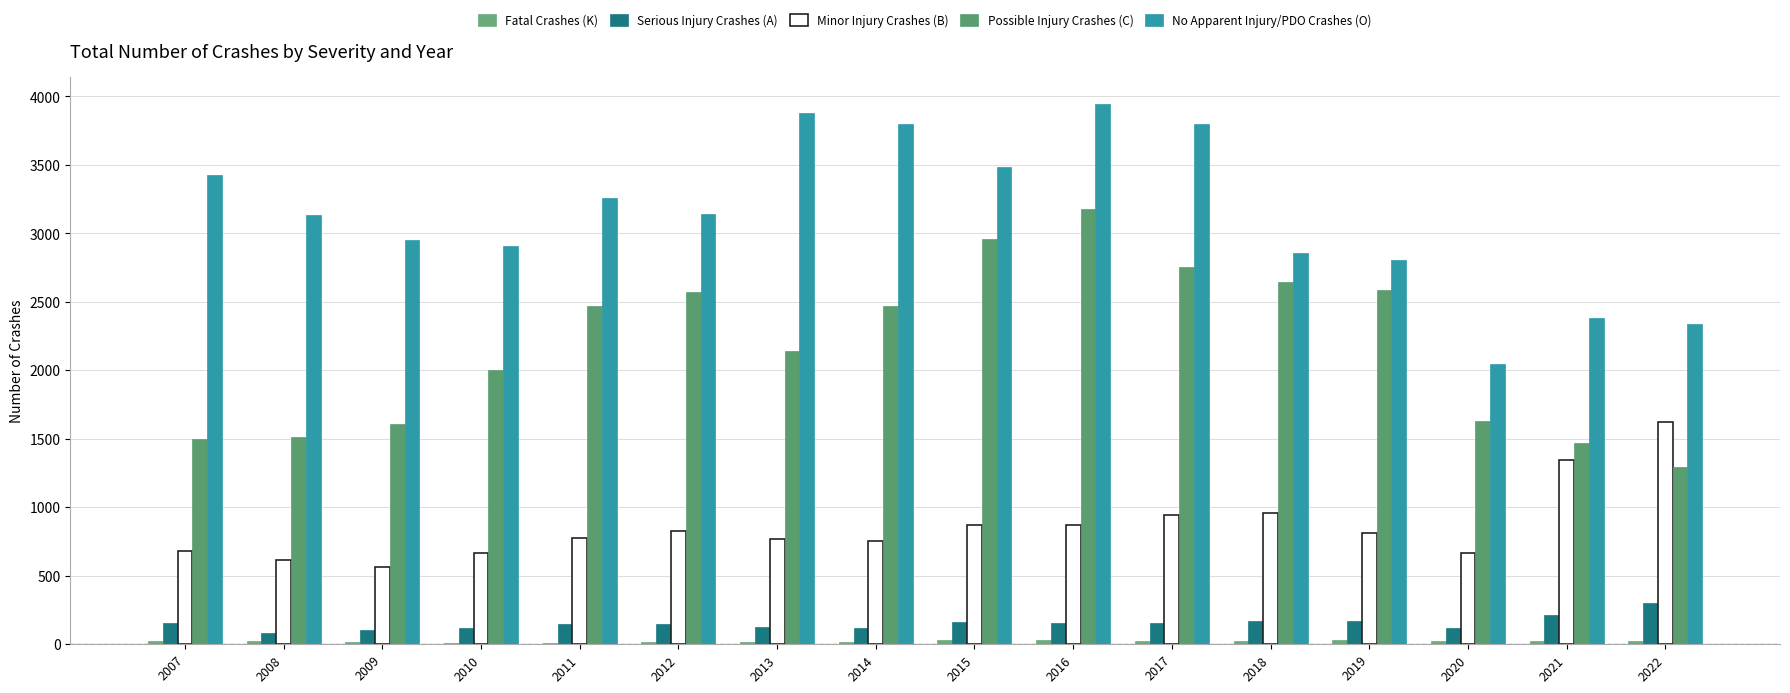

How many groups of bars are there?

16